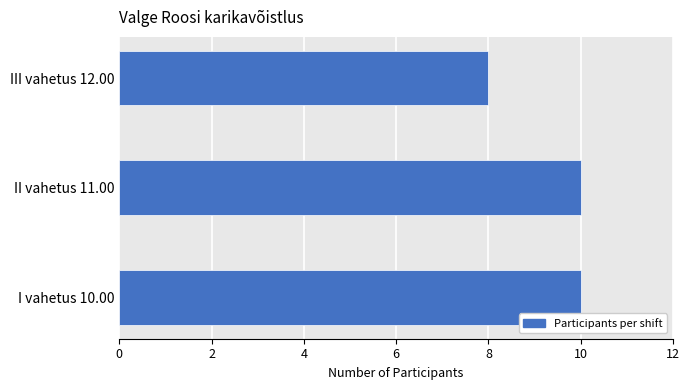

The chart shows a value of 8 at III vahetus 12.00. True or false?

True